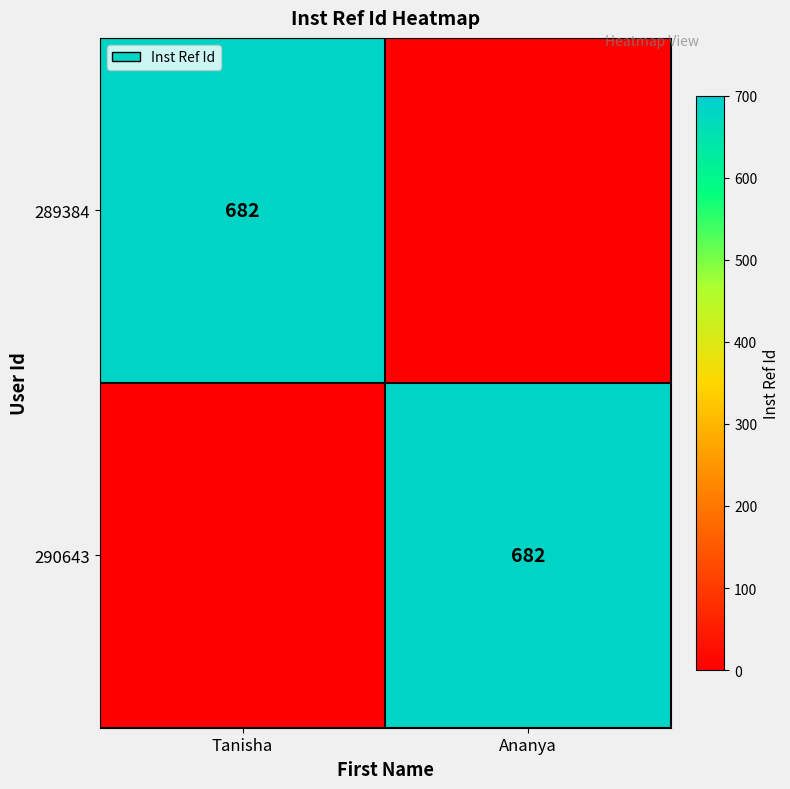

The 290643 series shows 682 at Ananya. True or false?

True